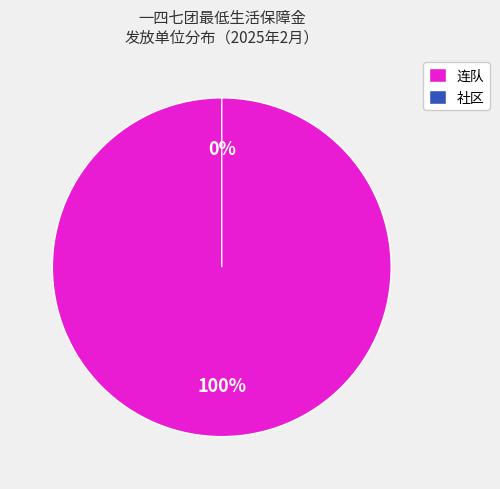

What portion of the pie excludes 7连?

97.6%